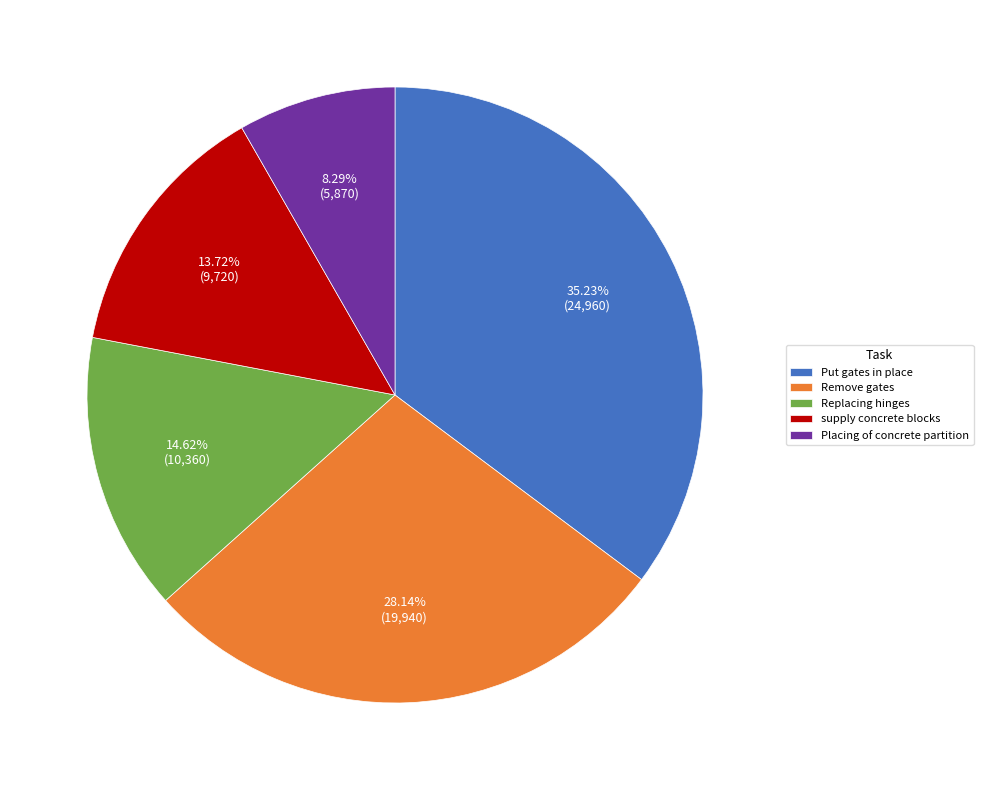

Is there any slice that represents more than half of the pie?

No